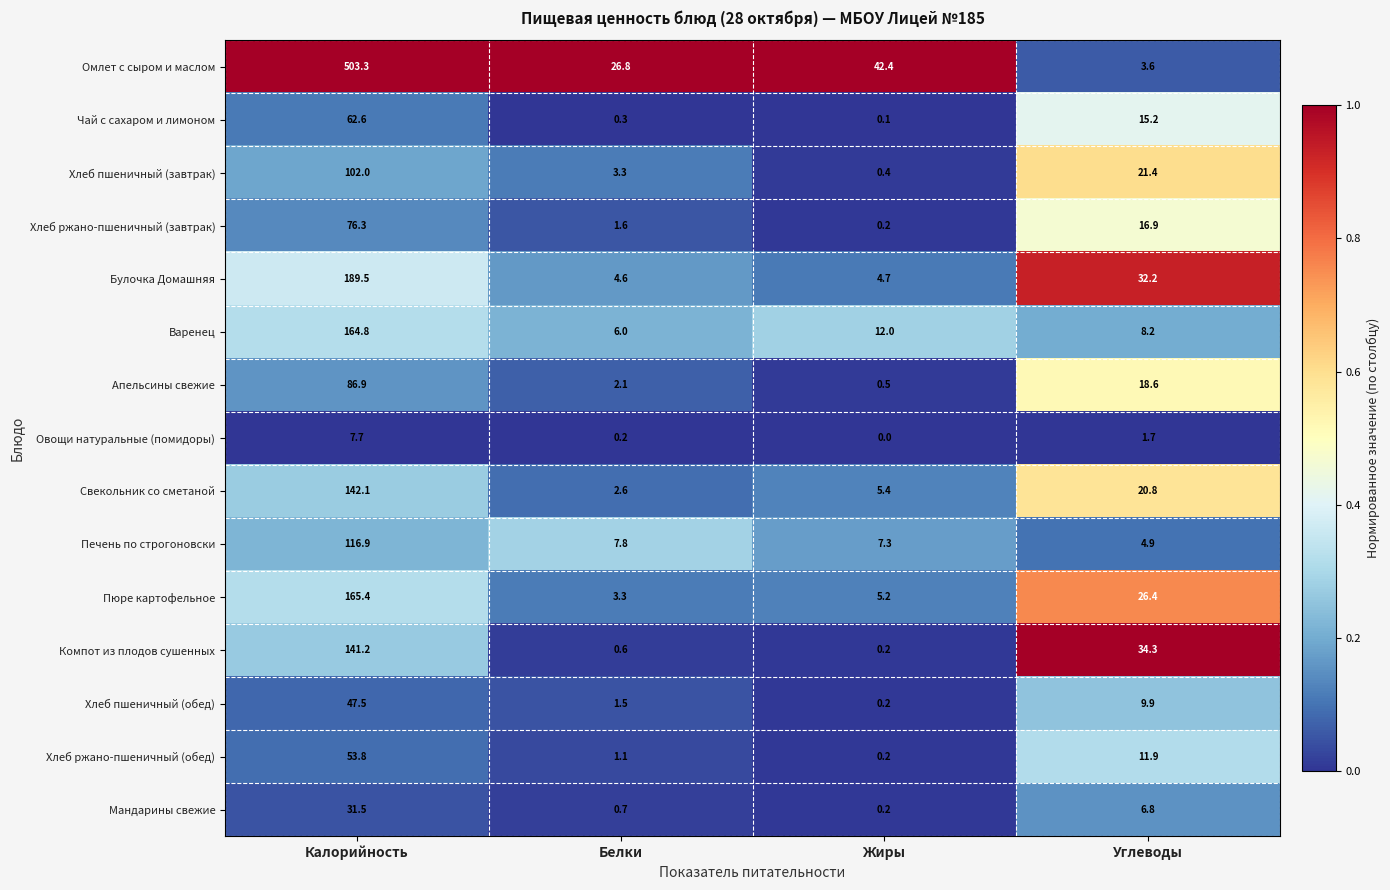

What is the total value across all series at Белки?

62.5